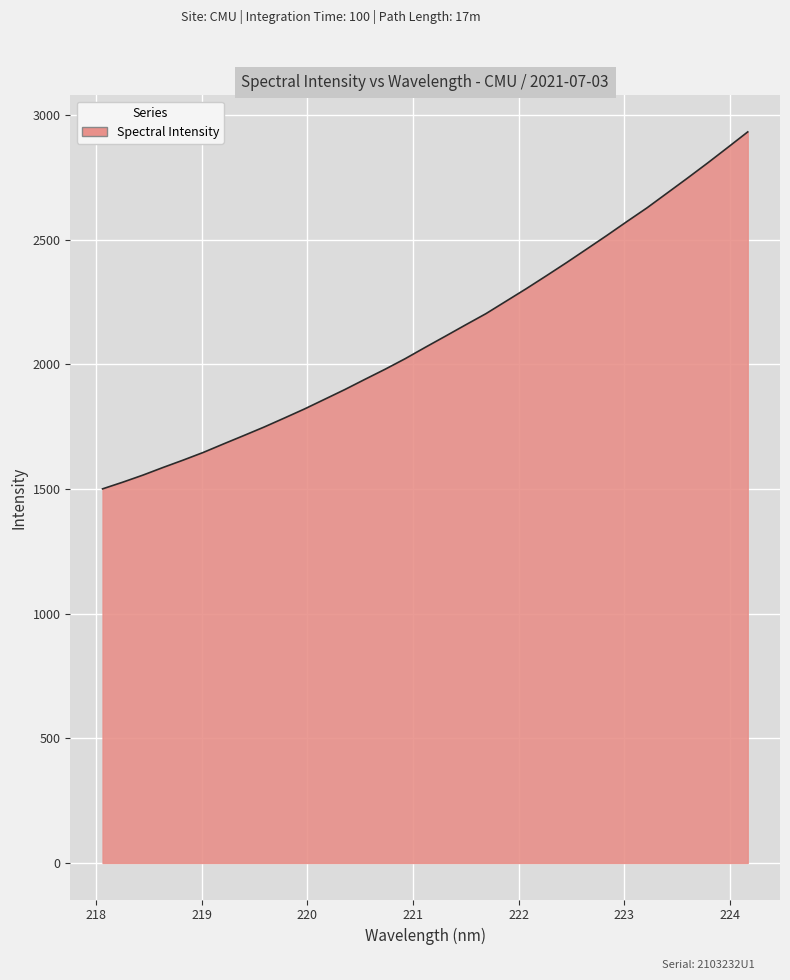

What is the minimum value shown in the chart?

1500.6